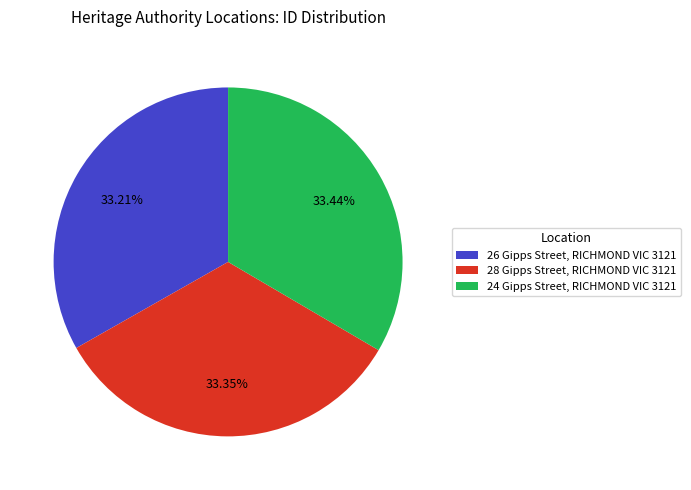

What percentage is the 28 Gipps Street, RICHMOND VIC 3121 slice, to the nearest percent?

33%